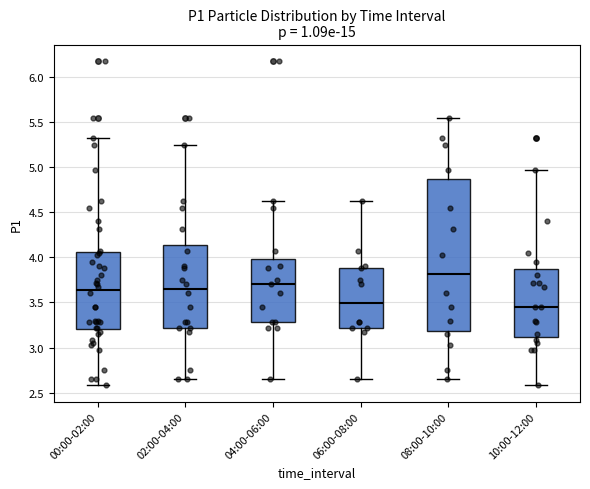

Reading left to right, transcribe this box plot: for each box, give where its median line is, the range the box spans, and where its two whiskers end, as read against the y-axis. The values are not printed on the chart, so give them approximately, as read against the axis.

00:00-02:00: median 3.65, box 3.20 to 4.05, whiskers 2.60 to 5.30
02:00-04:00: median 3.65, box 3.20 to 4.15, whiskers 2.65 to 5.25
04:00-06:00: median 3.70, box 3.30 to 4.00, whiskers 2.65 to 4.65
06:00-08:00: median 3.50, box 3.20 to 3.90, whiskers 2.65 to 4.65
08:00-10:00: median 3.80, box 3.20 to 4.85, whiskers 2.65 to 5.55
10:00-12:00: median 3.45, box 3.10 to 3.90, whiskers 2.60 to 4.95